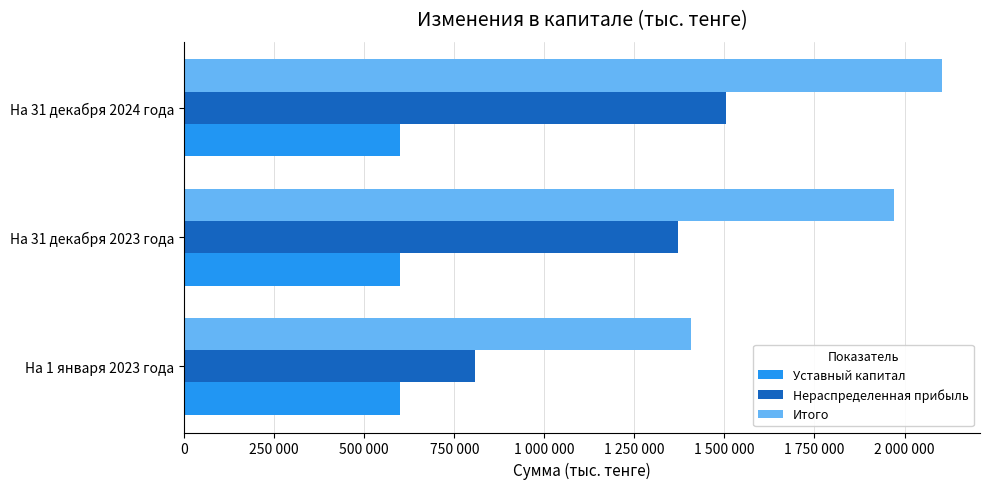

What are all the series names shown in the legend?

Уставный капитал, Нераспределенная прибыль, Итого